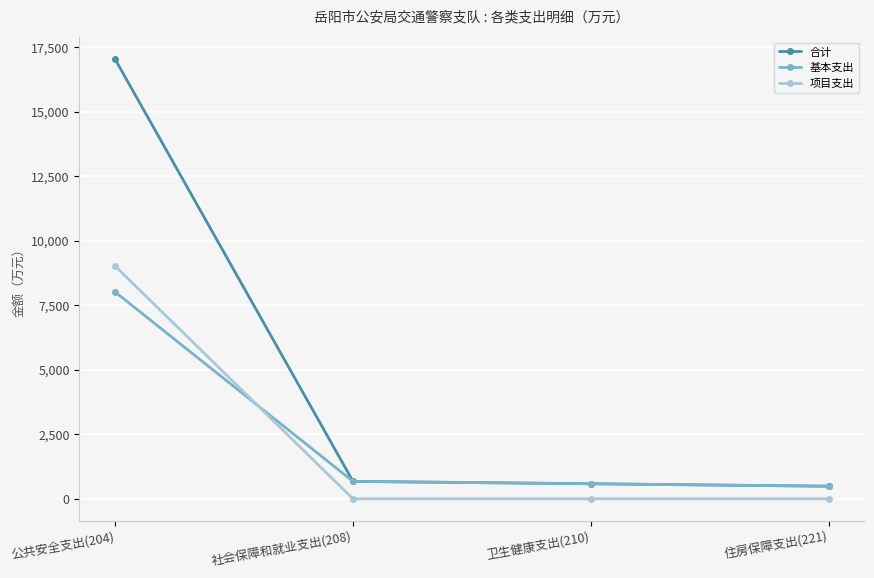

At how many categories does at least one series exceed 6891?

1